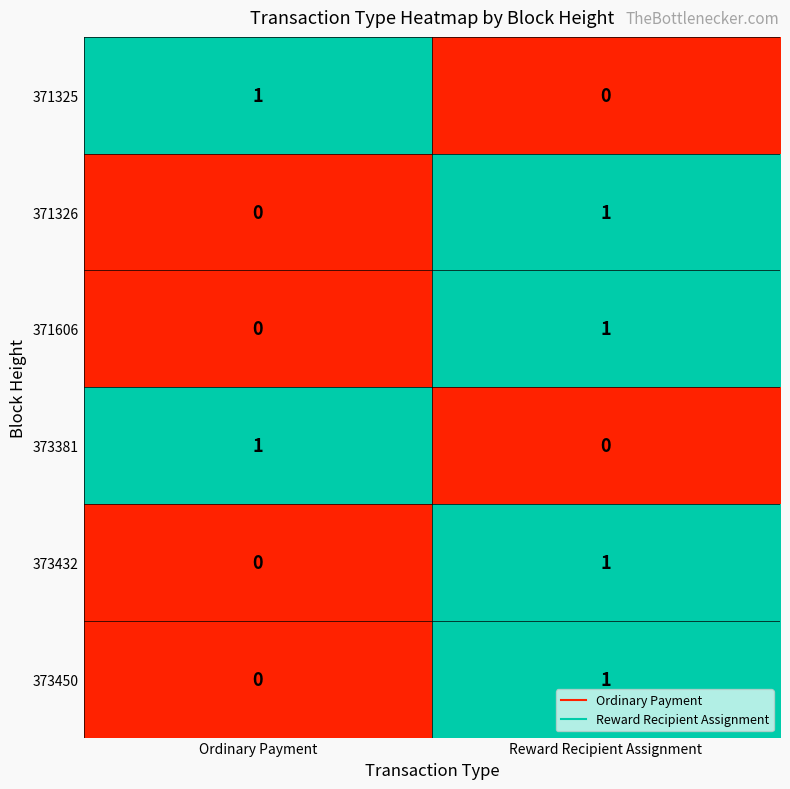

Reading right to left, list all the values displayed in this chart.

371325: Reward Recipient Assignment=0	Ordinary Payment=1
371326: Reward Recipient Assignment=1	Ordinary Payment=0
371606: Reward Recipient Assignment=1	Ordinary Payment=0
373381: Reward Recipient Assignment=0	Ordinary Payment=1
373432: Reward Recipient Assignment=1	Ordinary Payment=0
373450: Reward Recipient Assignment=1	Ordinary Payment=0